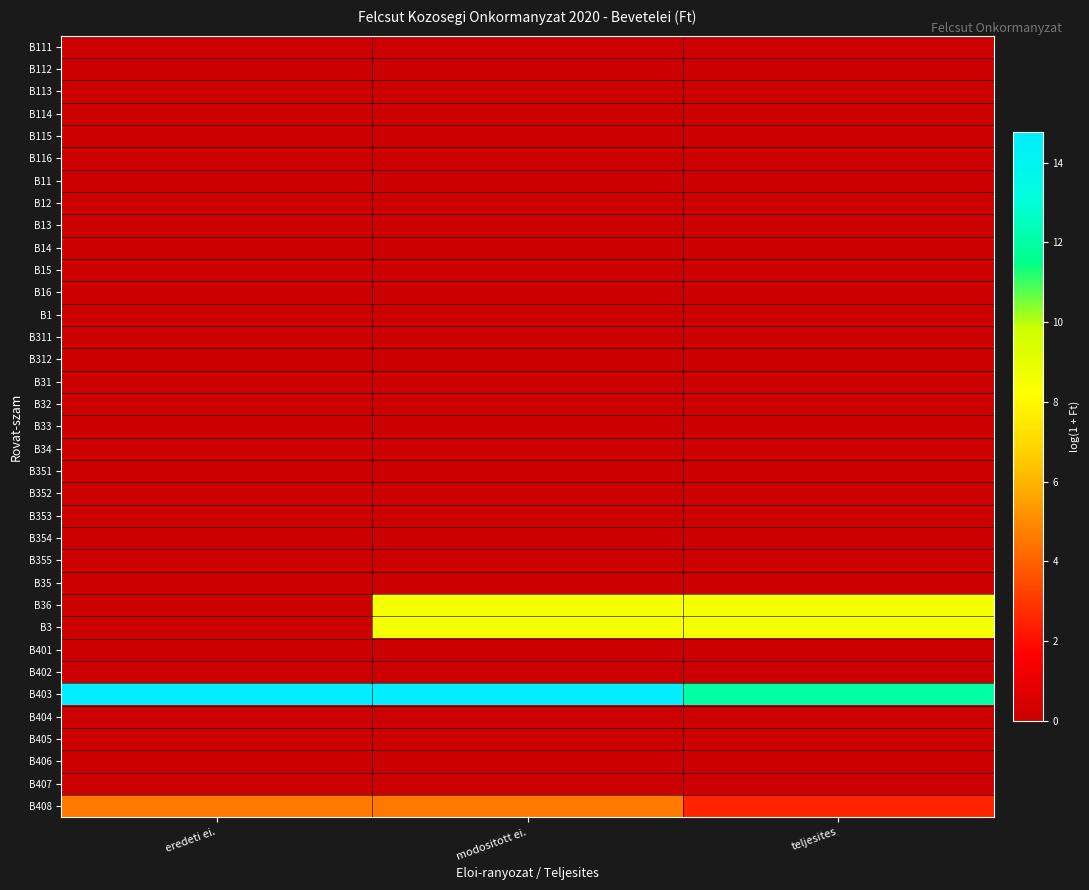

What is the total value across all series at modositott ei.?

36.4